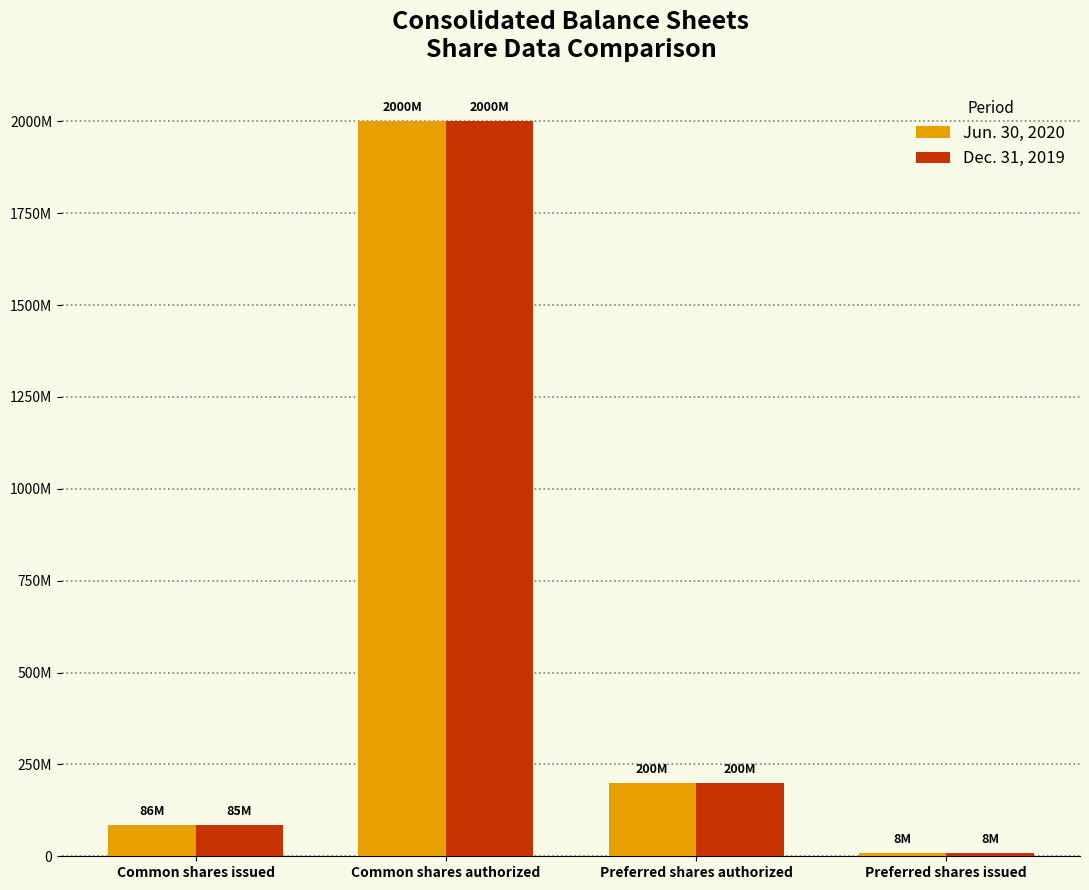

Are the bars grouped side by side (vs. stacked)?

Yes